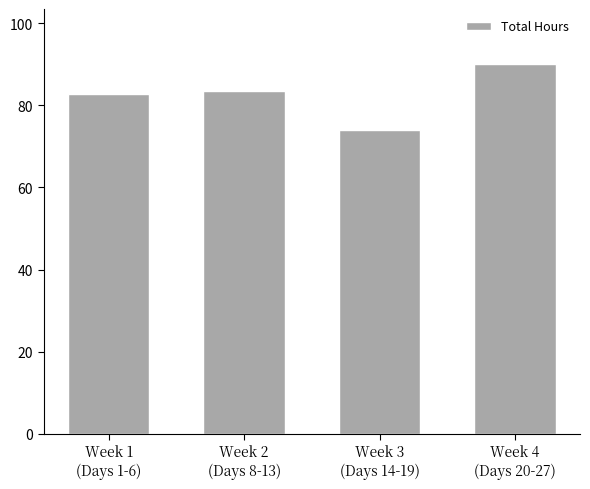

True or false: the data shows 129.1 at Week 4
(Days 20-27).

False